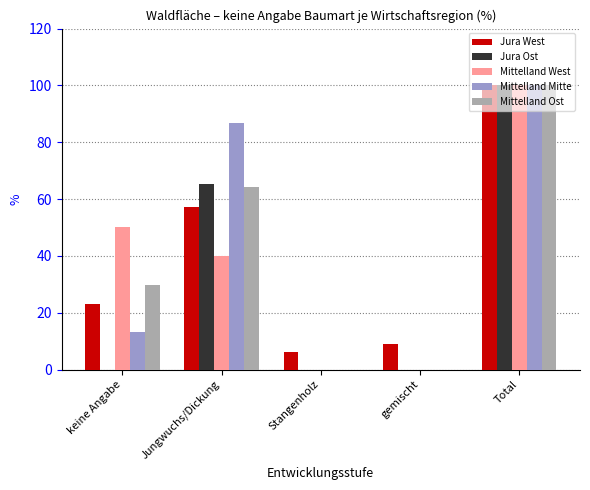

What value does the Jura West series have at Stangenholz?

6.0